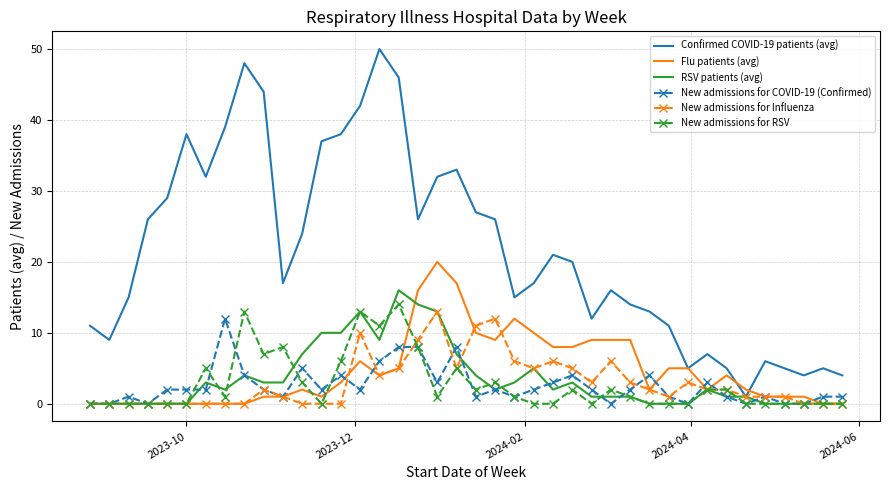

Which series has the widest spread of values?

Confirmed COVID-19 patients (avg)